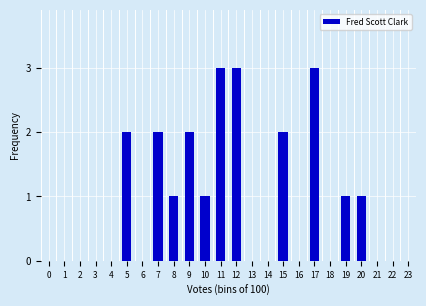

Reading left to right, list all the values displayed in this chart.

0=0	1=0	2=0	3=0	4=0	5=2	6=0	7=2	8=1	9=2	10=1	11=3	12=3	13=0	14=0	15=2	16=0	17=3	18=0	19=1	20=1	21=0	22=0	23=0